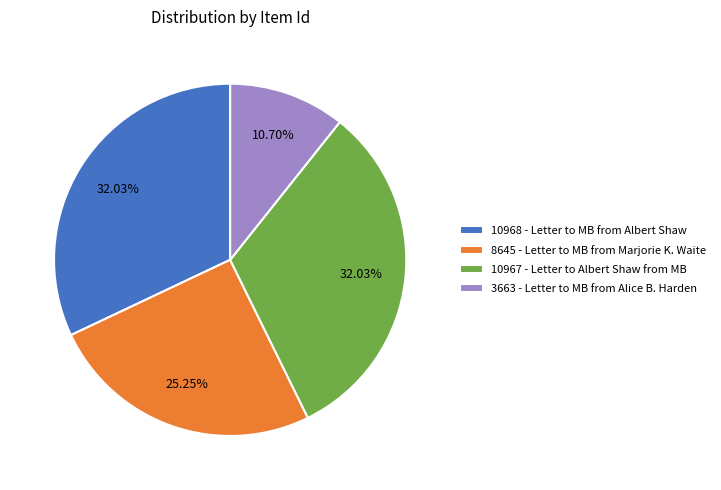

How many segments does this pie chart have?

4